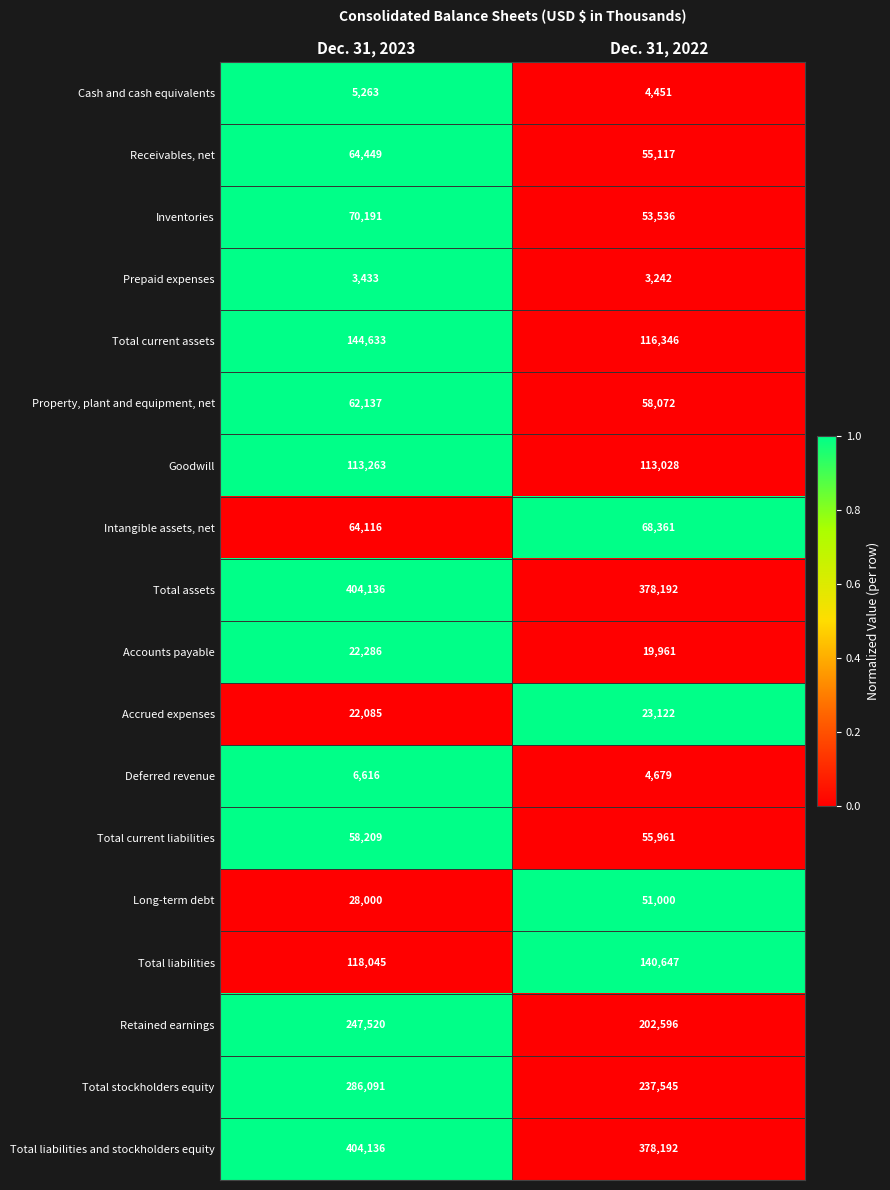

What value does the Property, plant and equipment, net series have at Dec. 31, 2022, to the nearest 100?

58100